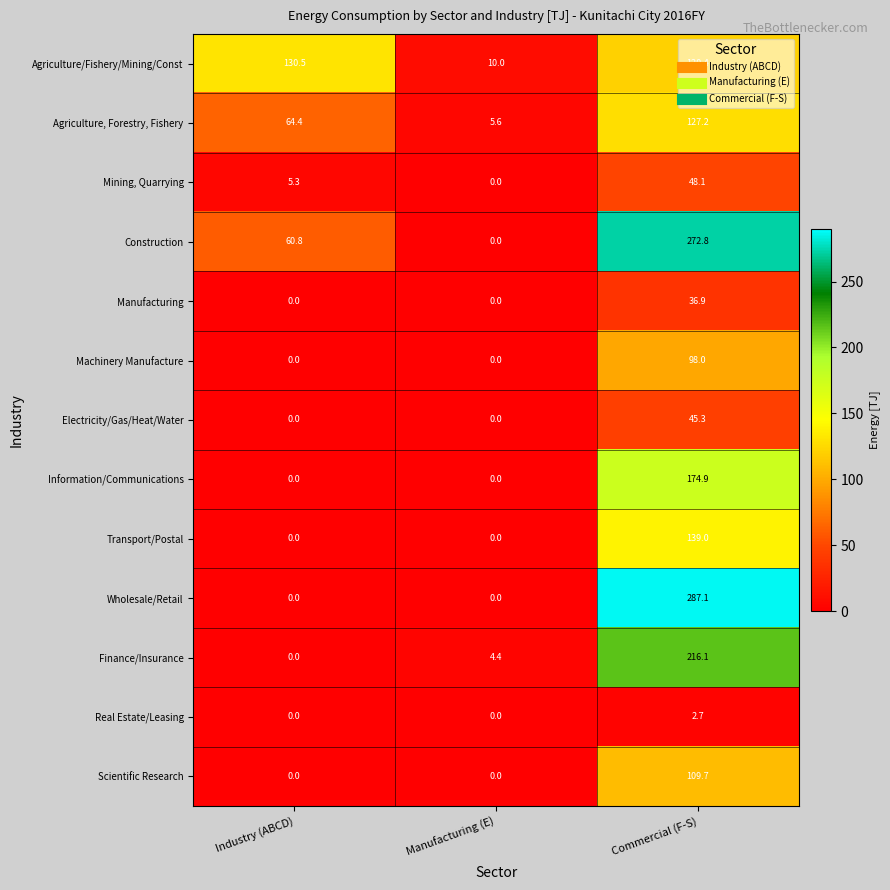

The Scientific Research series shows 109.7 at Commercial (F-S). True or false?

True